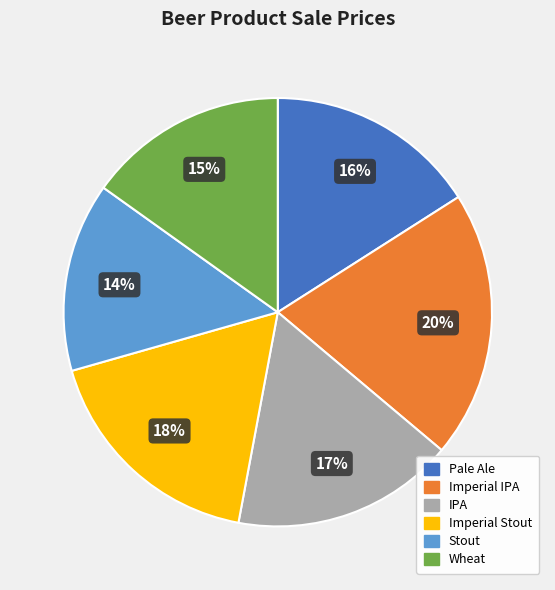

To the nearest percent, what is the difference between the Stout and Wheat slice percentages?

1%